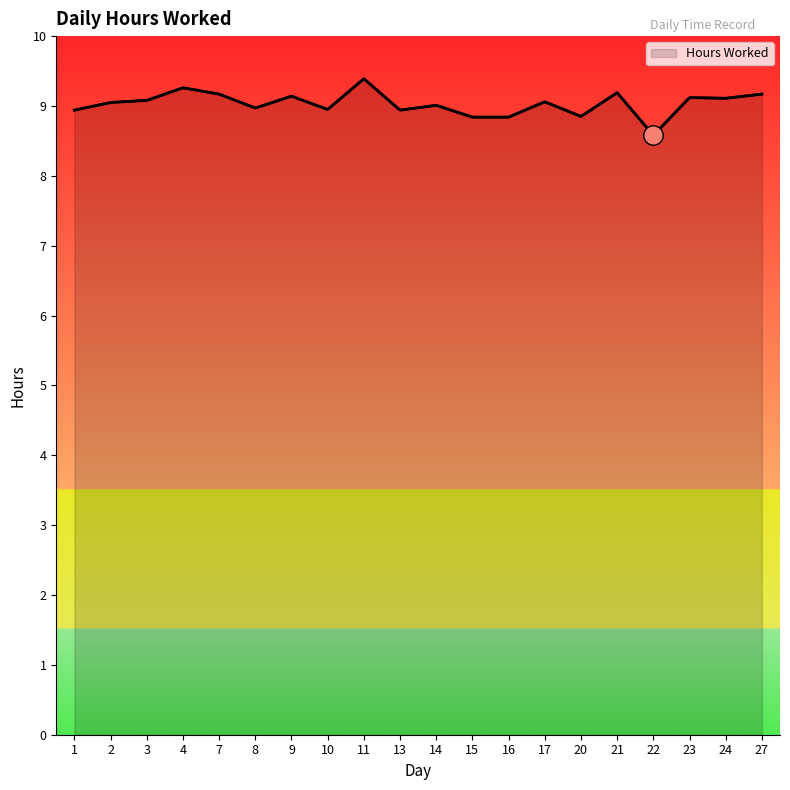

Reading right to left, transcribe all the data shown in this chart.

9.2	9.1	9.1	8.6	9.2	8.8	9.1	8.8	8.8	9.0	8.9	9.4	8.9	9.1	9.0	9.2	9.3	9.1	9.1	8.9